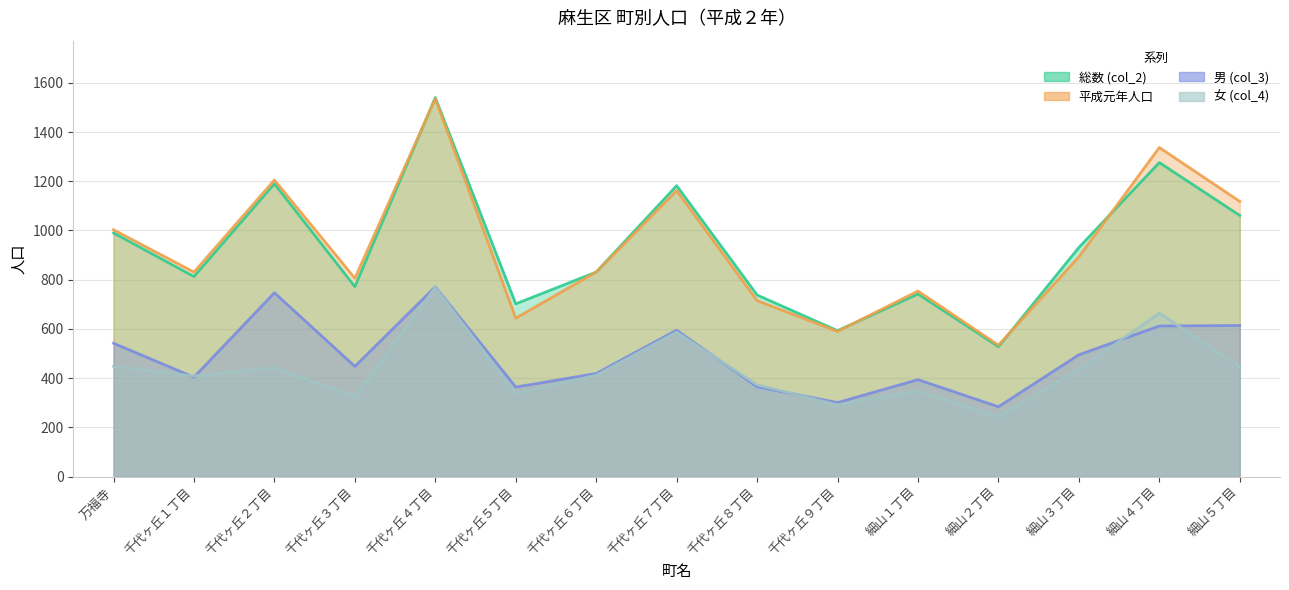

What is the difference between the maximum and second lowest values in the 平成元年人口 series?

945